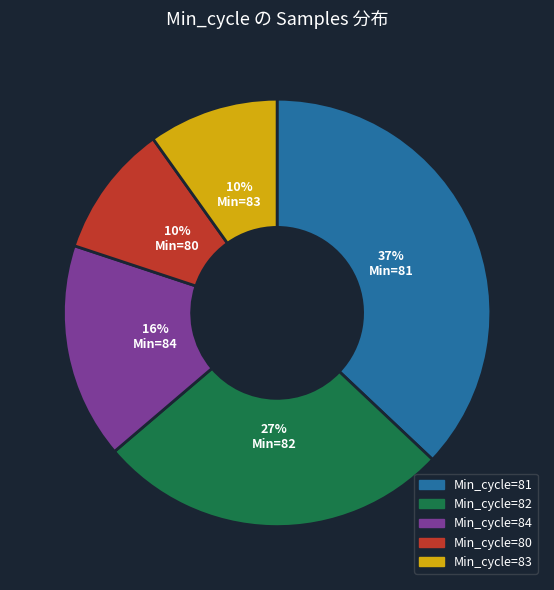

To the nearest percent, what portion does Min_cycle=83 represent?

10%